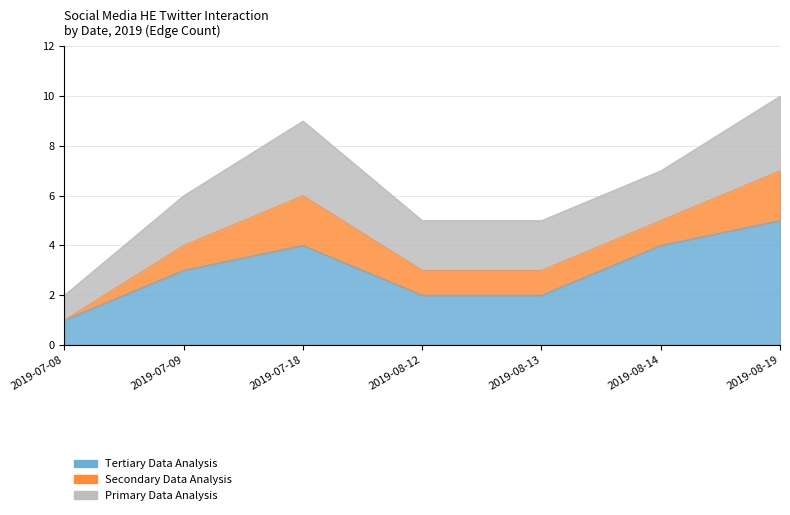

True or false: Tertiary Data Analysis and Primary Data Analysis cross at least once.

False